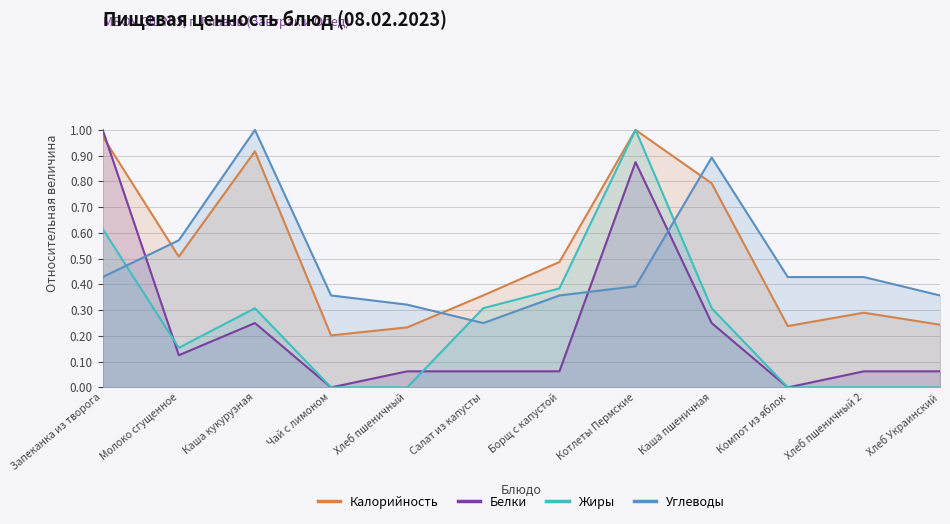

Is it true that Белки equals 0.1 at Хлеб пшеничный?

True